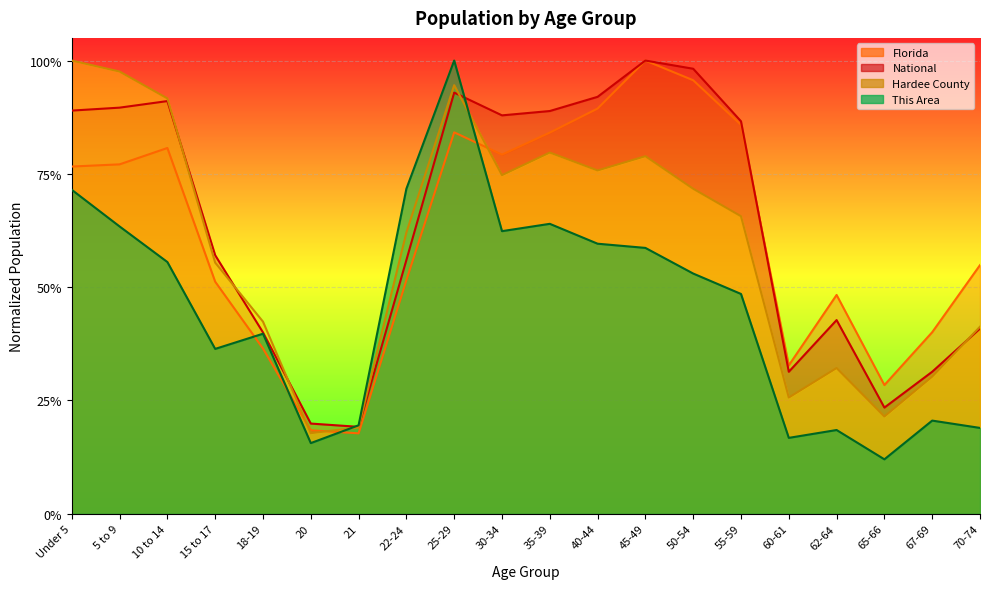

At which category is the sum across all series the highest?

25-29